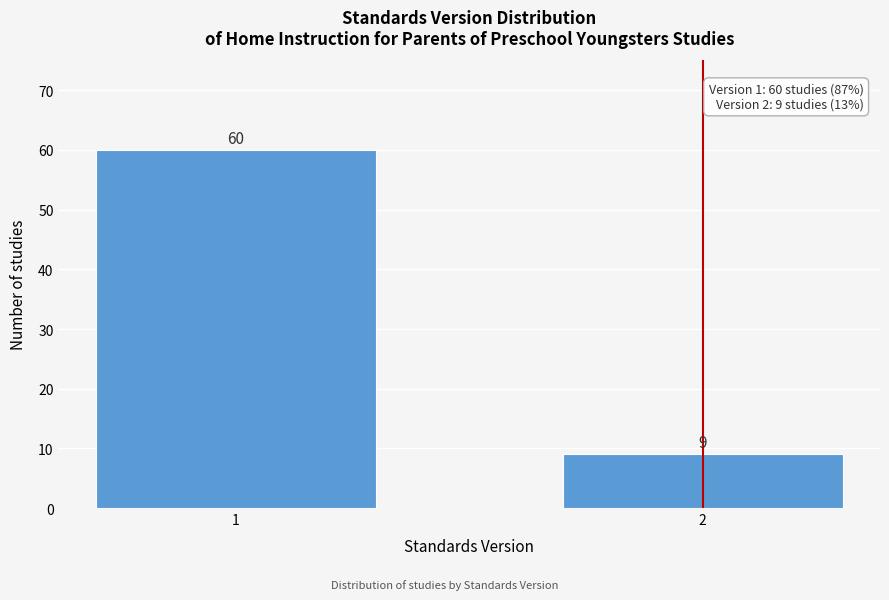

Reading left to right, transcribe all the data shown in this chart.

60	9